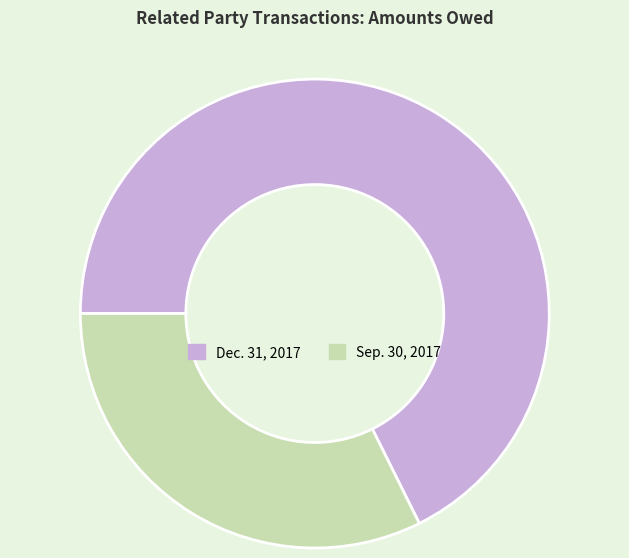

True or false: Dec. 31, 2017 accounts for 68% of the total.

True